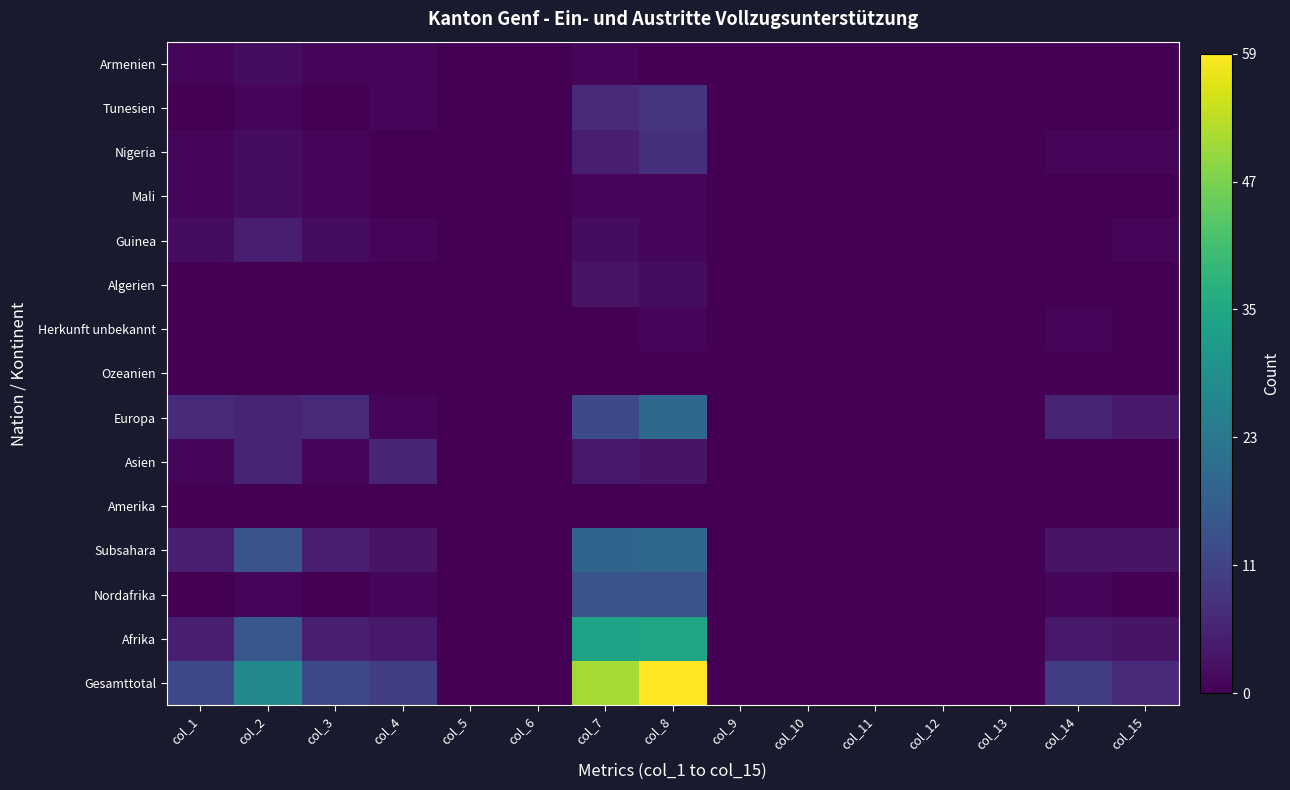

What is the total value across all series at col_7?

155